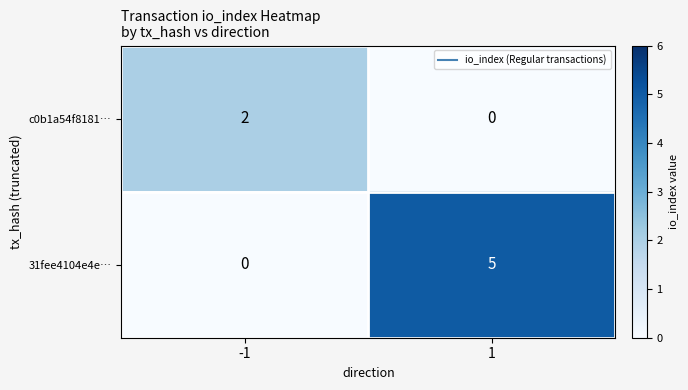

List the series in order of their overall mean, lowest first.

c0b1a54f8181…, 31fee4104e4e…